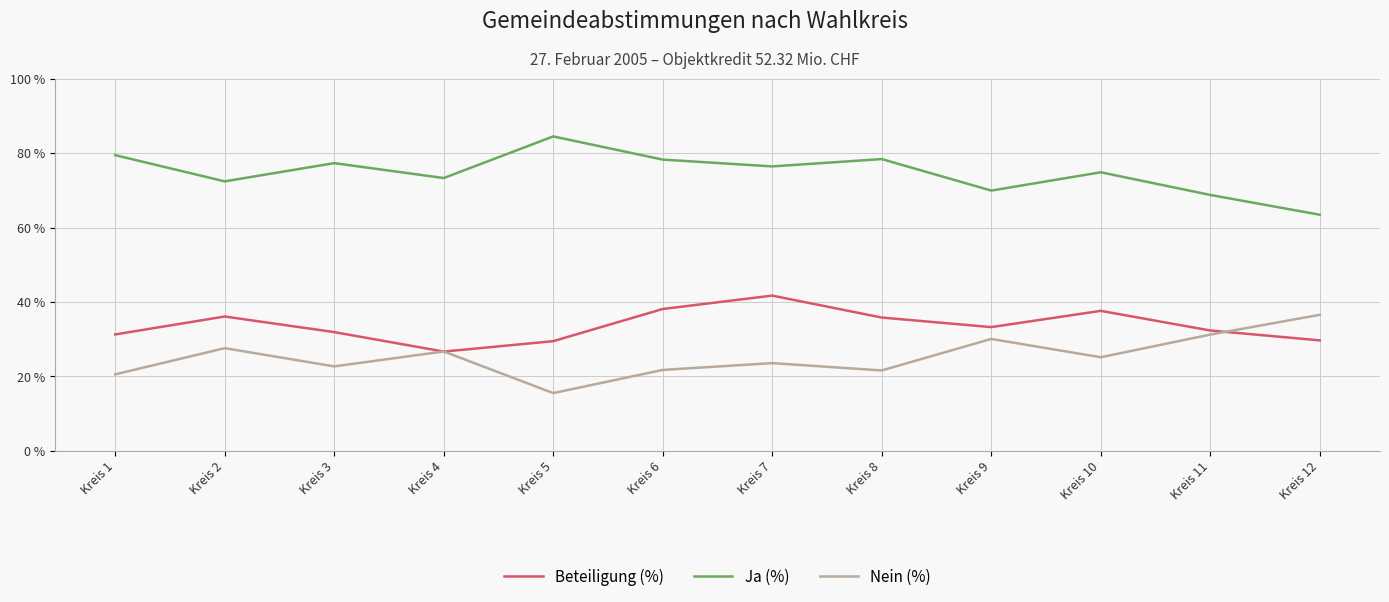

Is the value of Nein (%) at Kreis 5 greater than the value of Ja (%) at Kreis 3?

No